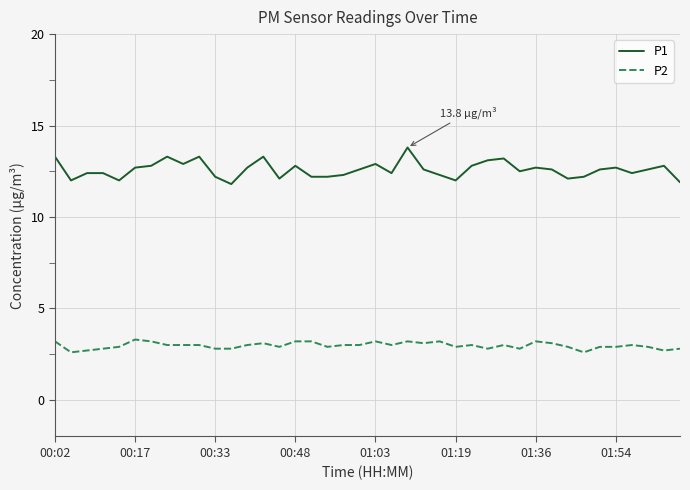

List the series in order of their peak value, lowest first.

P2, P1